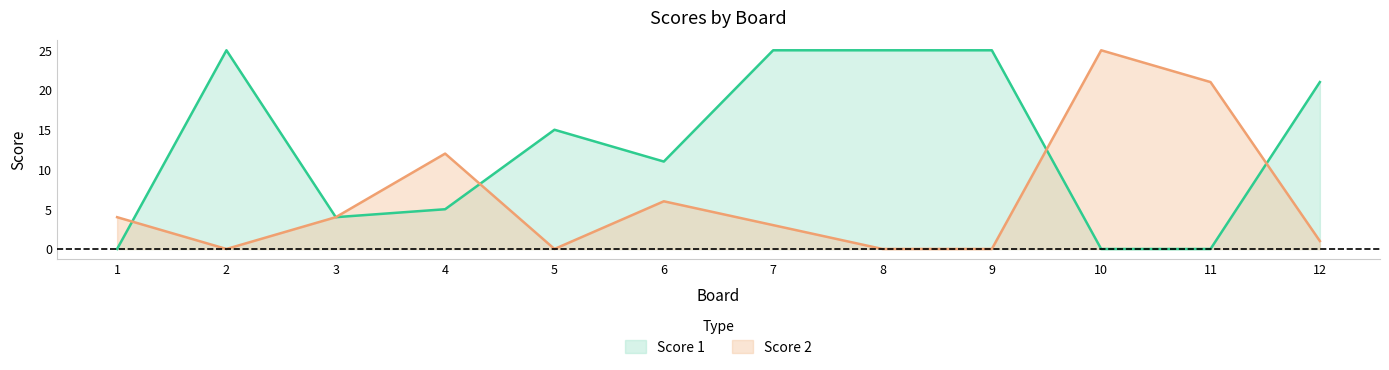

At which category is the sum across all series the highest?

7